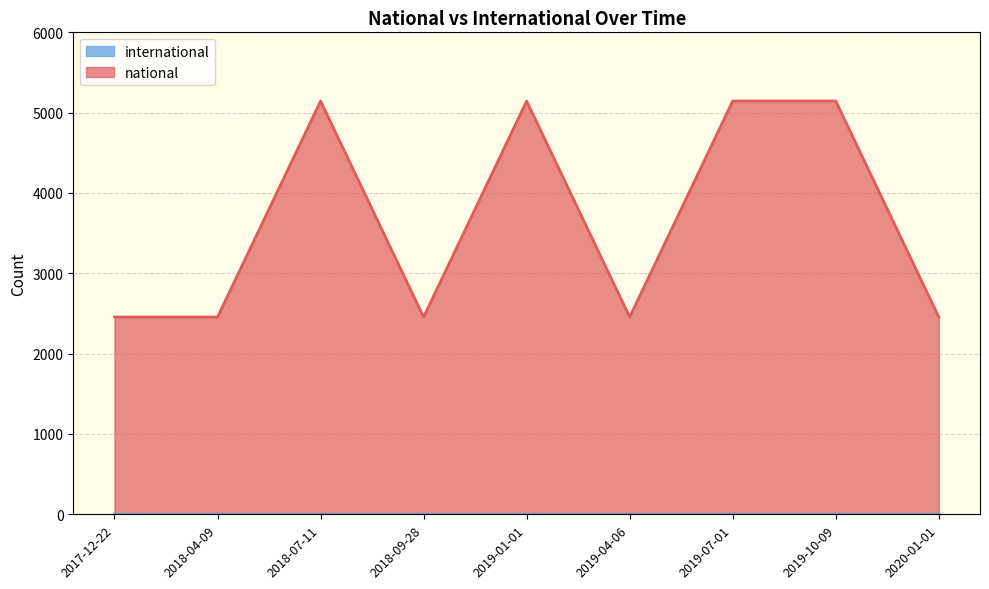

Reading right to left, extract all data points from this chart.

2020-01-01=2456	2019-10-09=5145	2019-07-01=5145	2019-04-06=2456	2019-01-01=5145	2018-09-28=2456	2018-07-11=5145	2018-04-09=2456	2017-12-22=2456